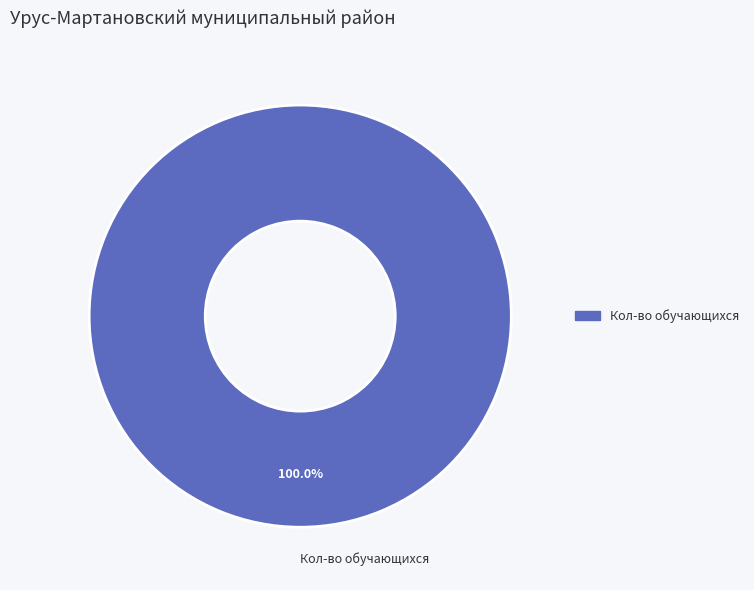

Rank the categories by value from lowest to highest.

Кол-во обучающихся